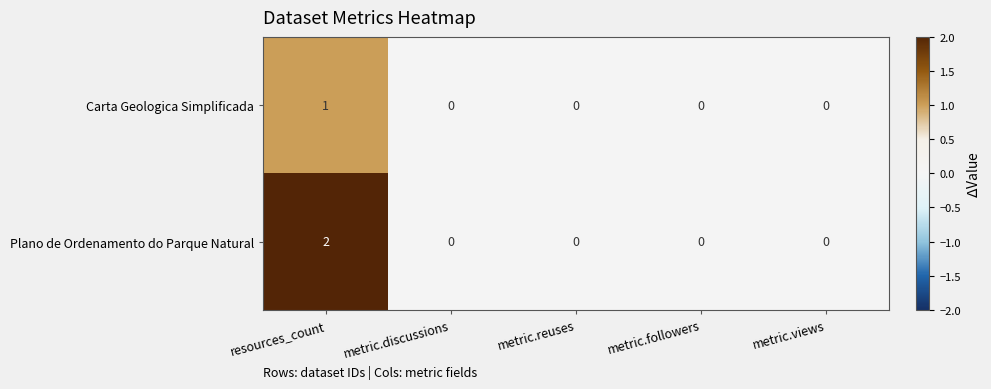

Which series changed the most between resources_count and metric.discussions?

Plano de Ordenamento do Parque Natural